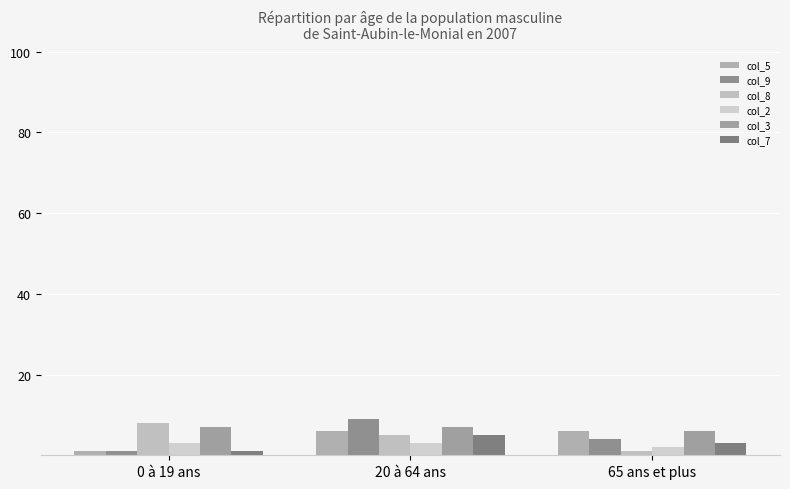

What is the sum of the col_9 values at 65 ans et plus and 20 à 64 ans?

13